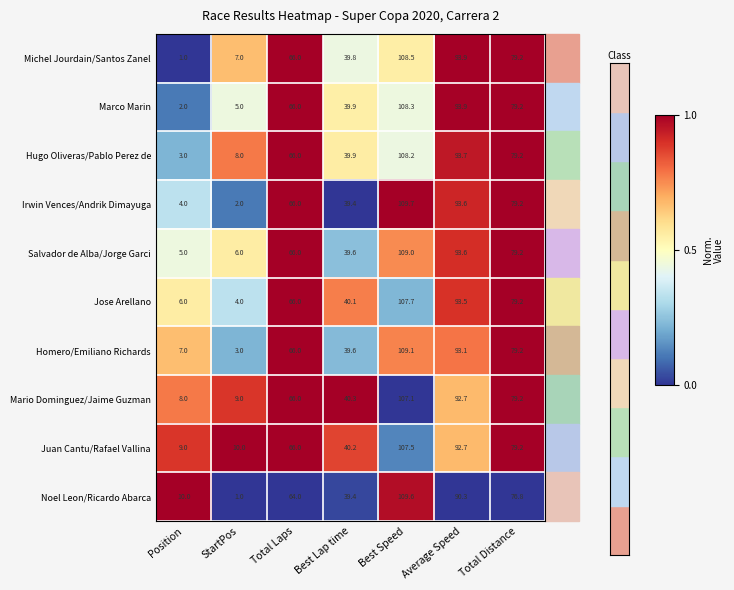

At which label is Salvador de Alba/Jorge Garci closest to 57?

Total Laps